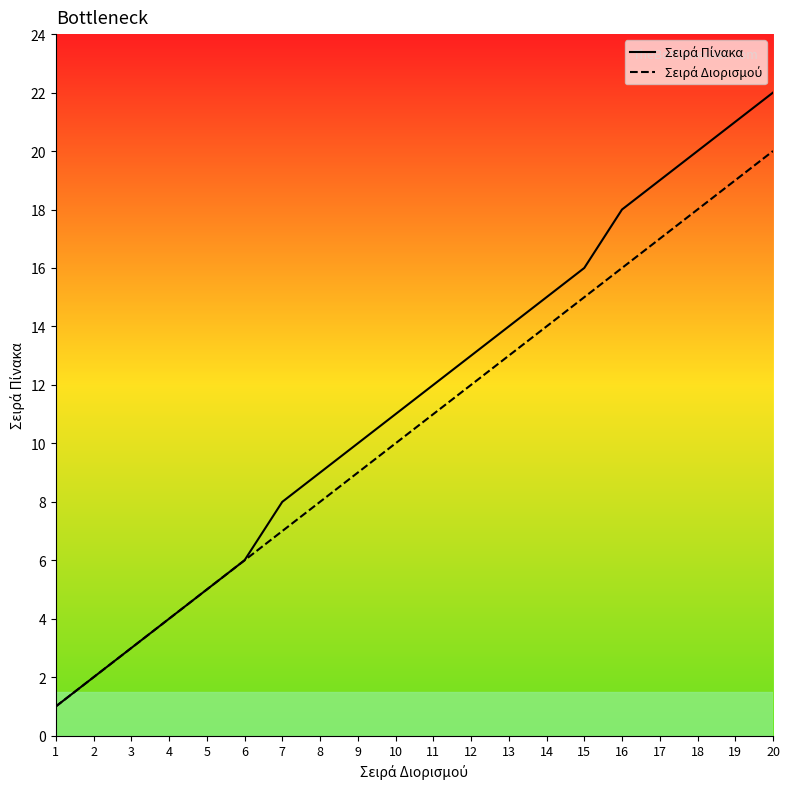

Reading left to right, extract all data points from this chart.

Σειρά Πίνακα: 1	2	3	4	5	6	8	9	10	11	12	13	14	15	16	18	19	20	21	22
Σειρά Διορισμού: 1	2	3	4	5	6	7	8	9	10	11	12	13	14	15	16	17	18	19	20